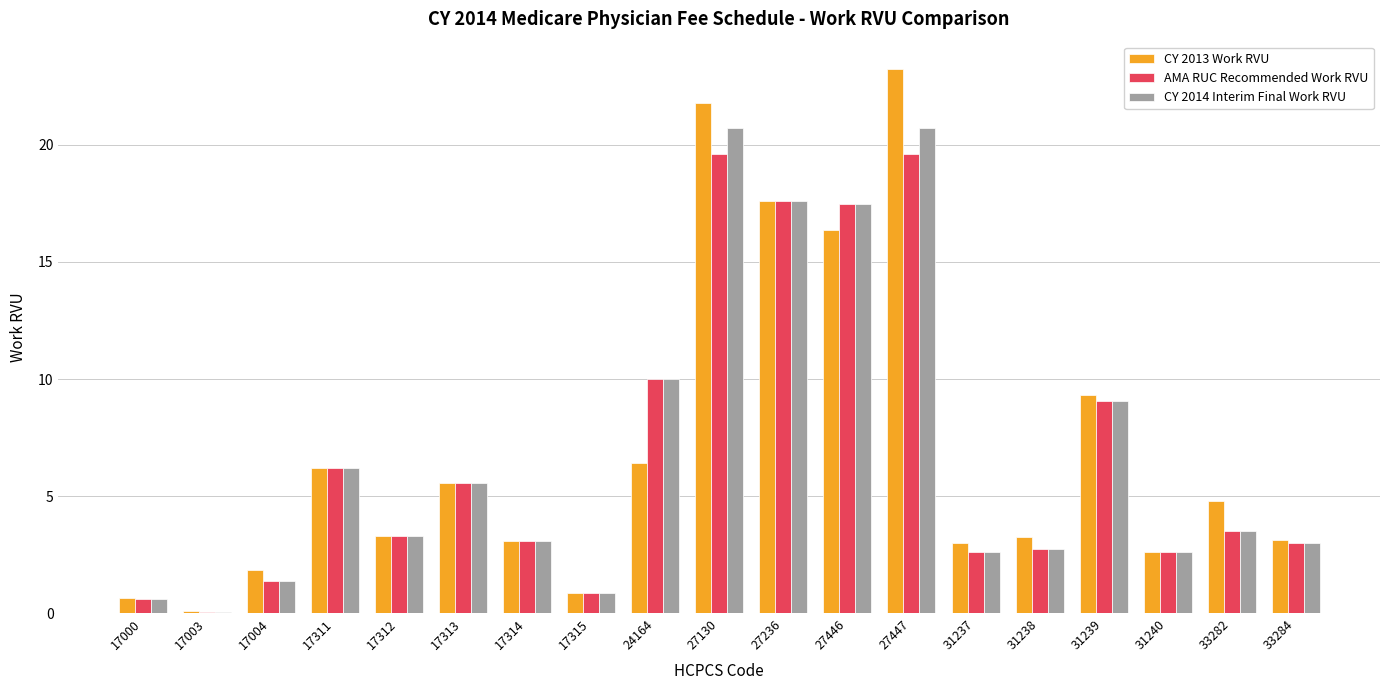

How many data points does each series have?

19